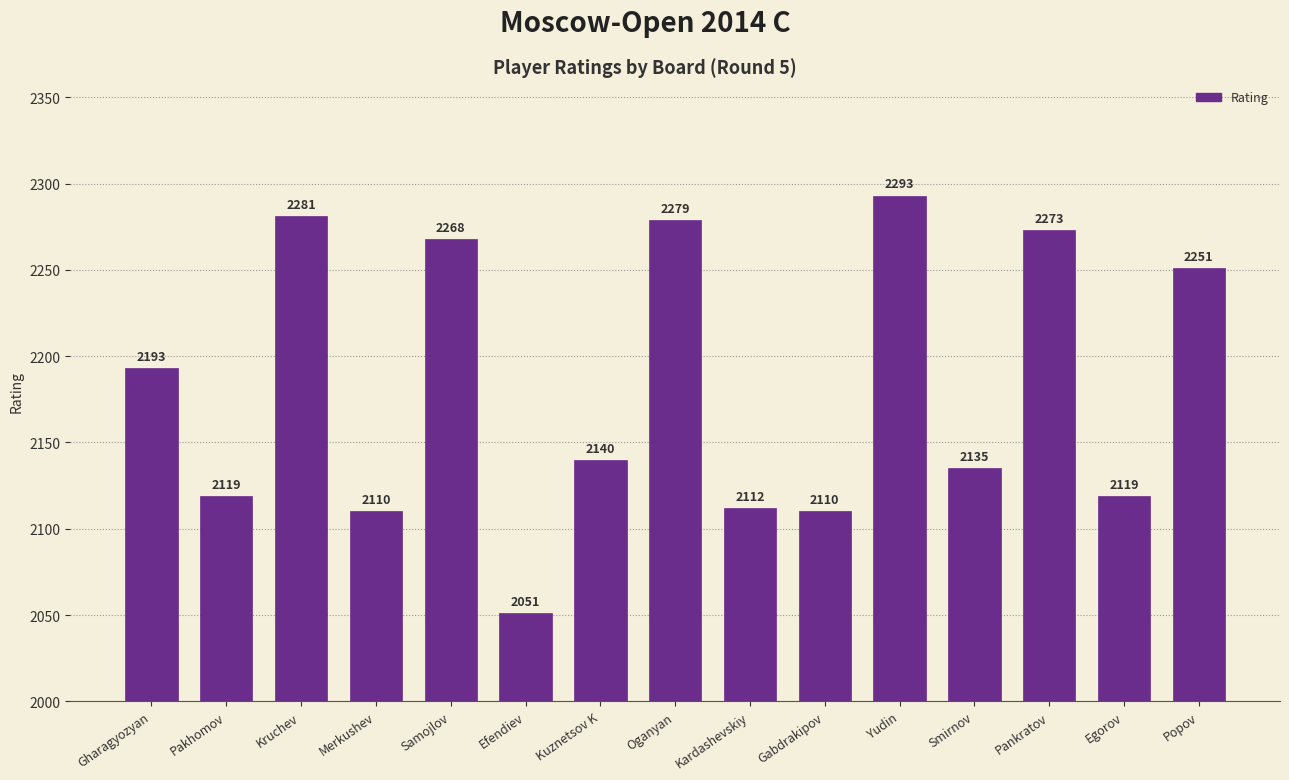

How many distinct data groups are displayed?

1